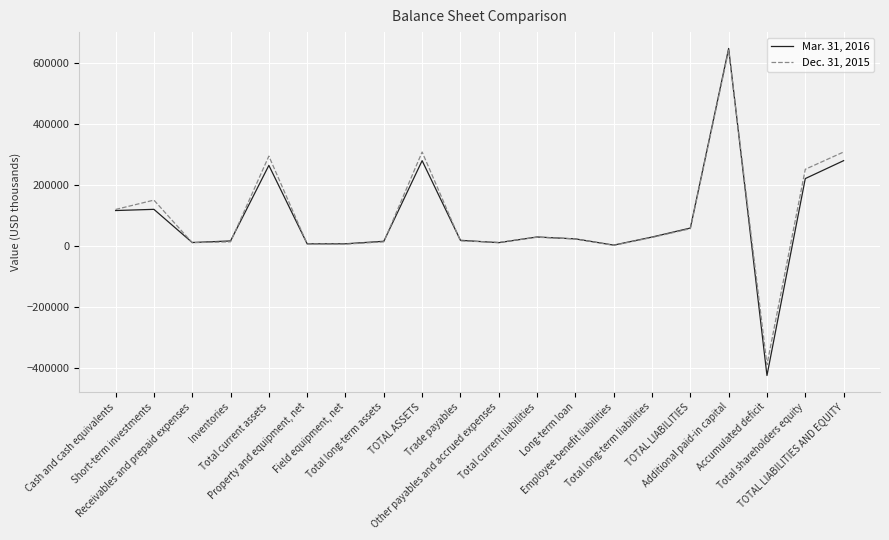

What are all the series names shown in the legend?

Mar. 31, 2016, Dec. 31, 2015